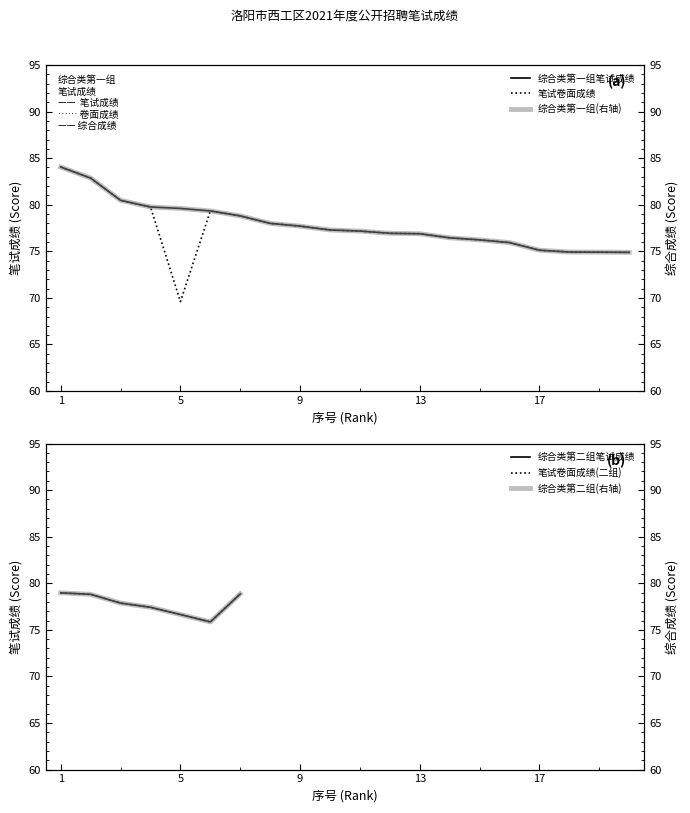

What is the lowest value of the 笔试卷面成绩 series?

69.6